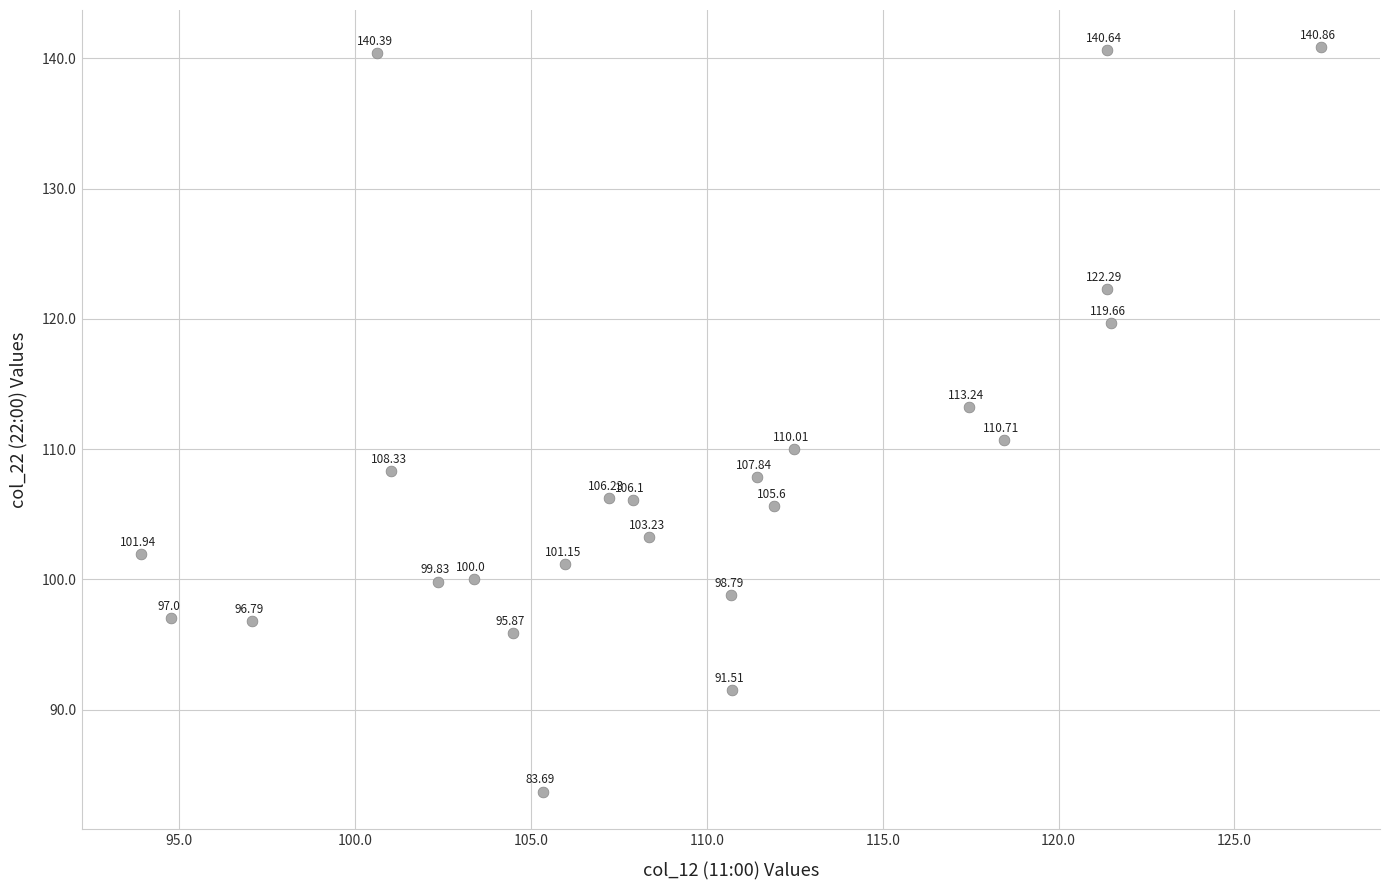

What is the range of Y values (max minus min)?

57.2